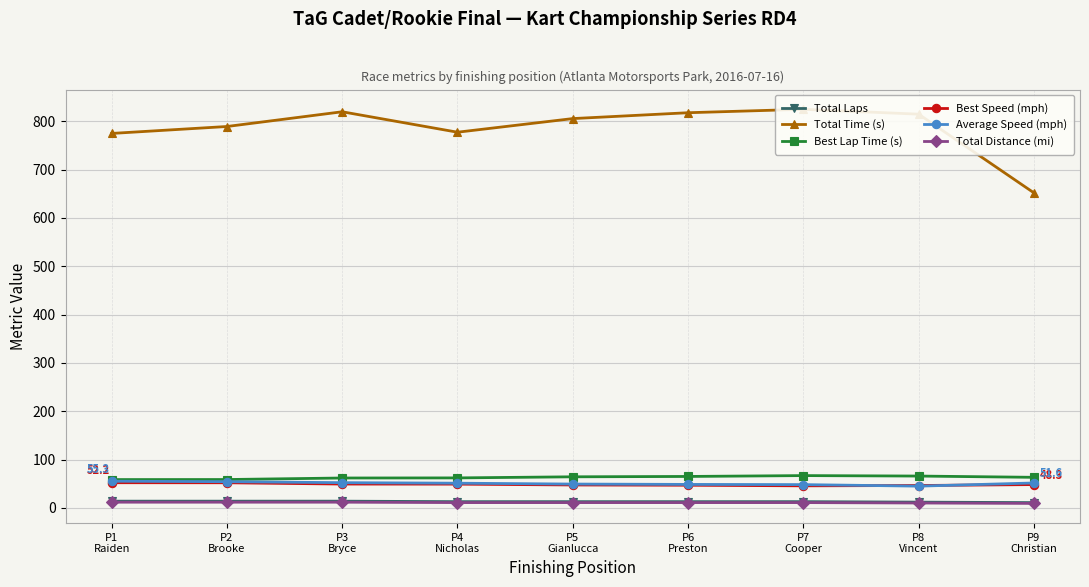

True or false: Total Time (s) and Total Laps cross at least once.

False